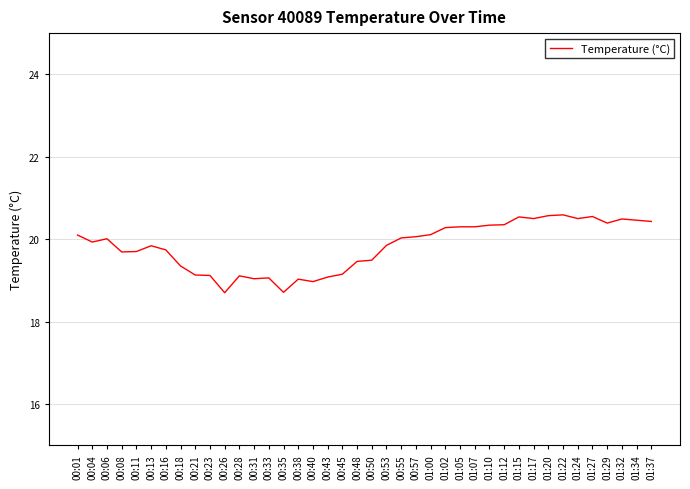

True or false: the data shows 20.1 at 01:00.

True